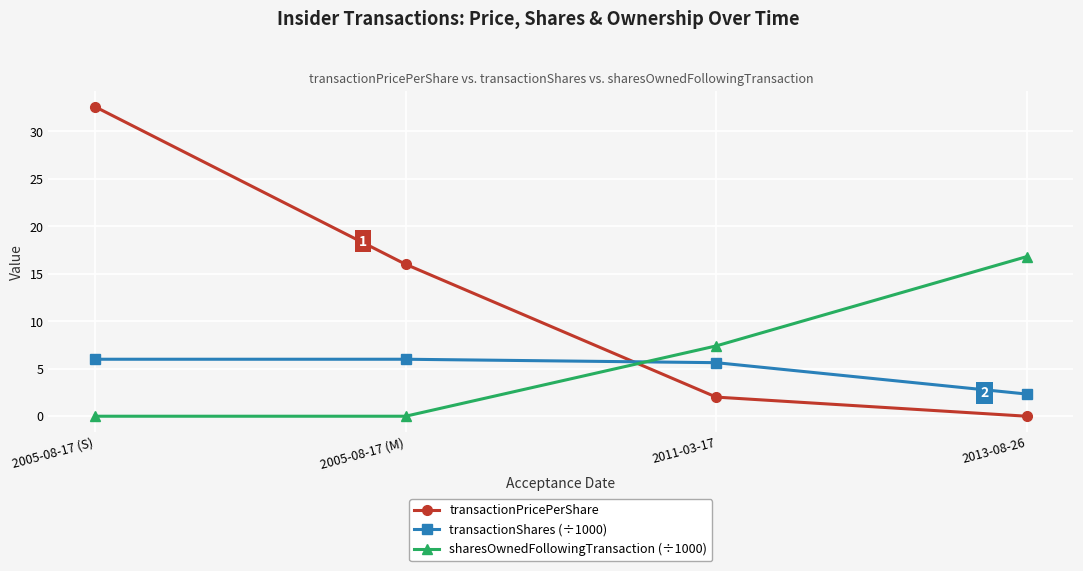

The transactionShares (÷1000) series shows 2.3 at 2013-08-26. True or false?

True